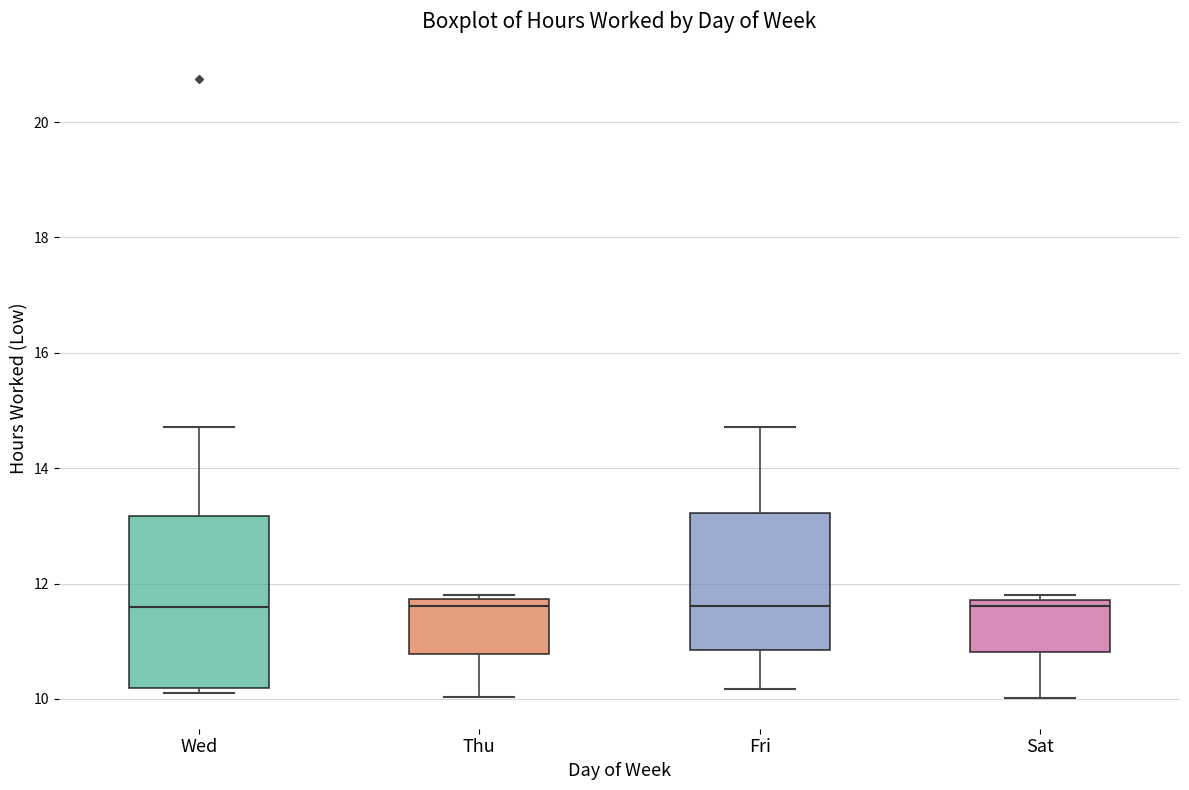

Reading left to right, transcribe this box plot: for each box, give where its median line is, the range the box spans, and where its two whiskers end, as read against the y-axis. The values are not printed on the chart, so give them approximately, as read against the axis.

Wed: median 11.6, box 10.2 to 13.2, whiskers 10.2 (just below the box's lower edge) to 14.8
Thu: median 11.6, box 10.8 to 11.8, whiskers 10.0 to 11.8 (just above the box's upper edge)
Fri: median 11.6, box 10.8 to 13.2, whiskers 10.2 to 14.8
Sat: median 11.6, box 10.8 to 11.8, whiskers 10.0 to 11.8 (just above the box's upper edge)